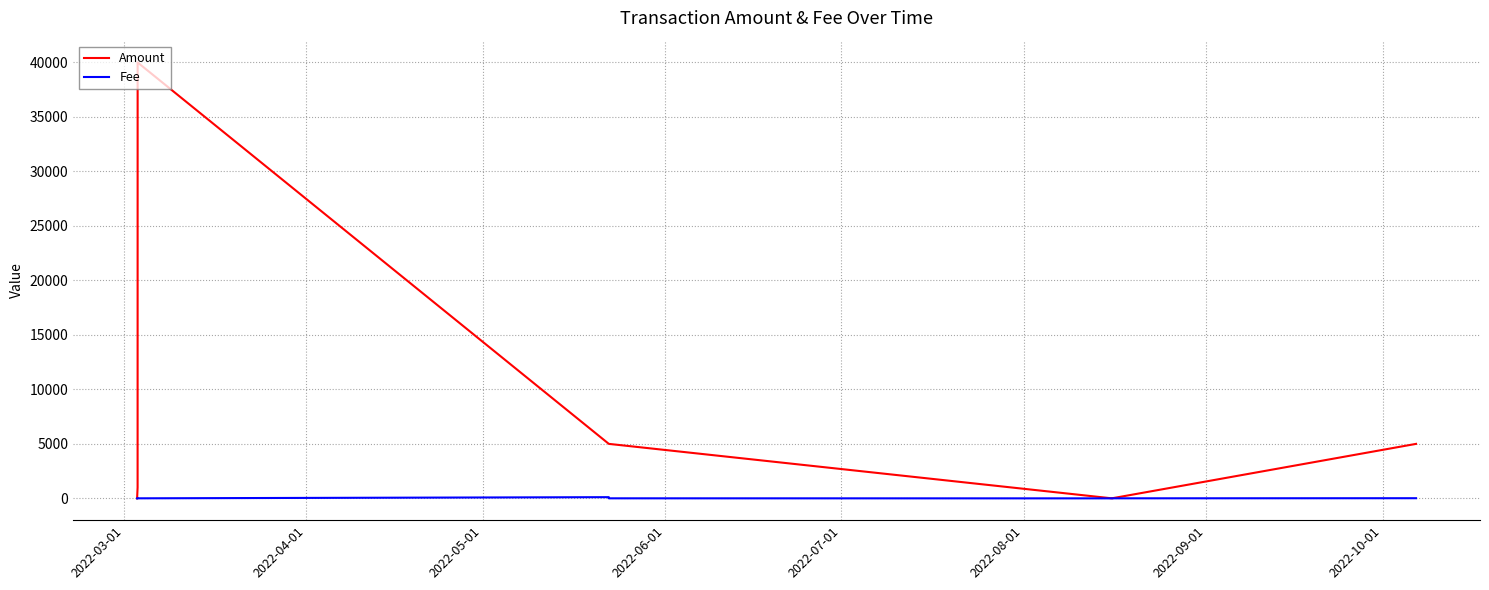

Between which two adjacent categories do Amount and Fee first intersect?

2022-03-01 and 2022-04-01